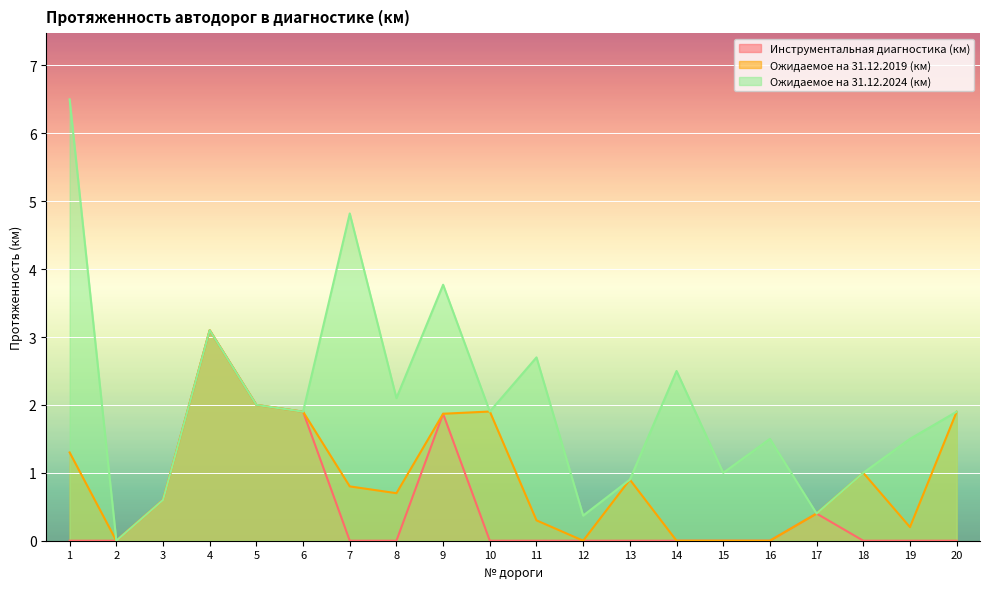

At which category does Ожидаемое на 31.12.2024 (км) reach its first local peak?

4